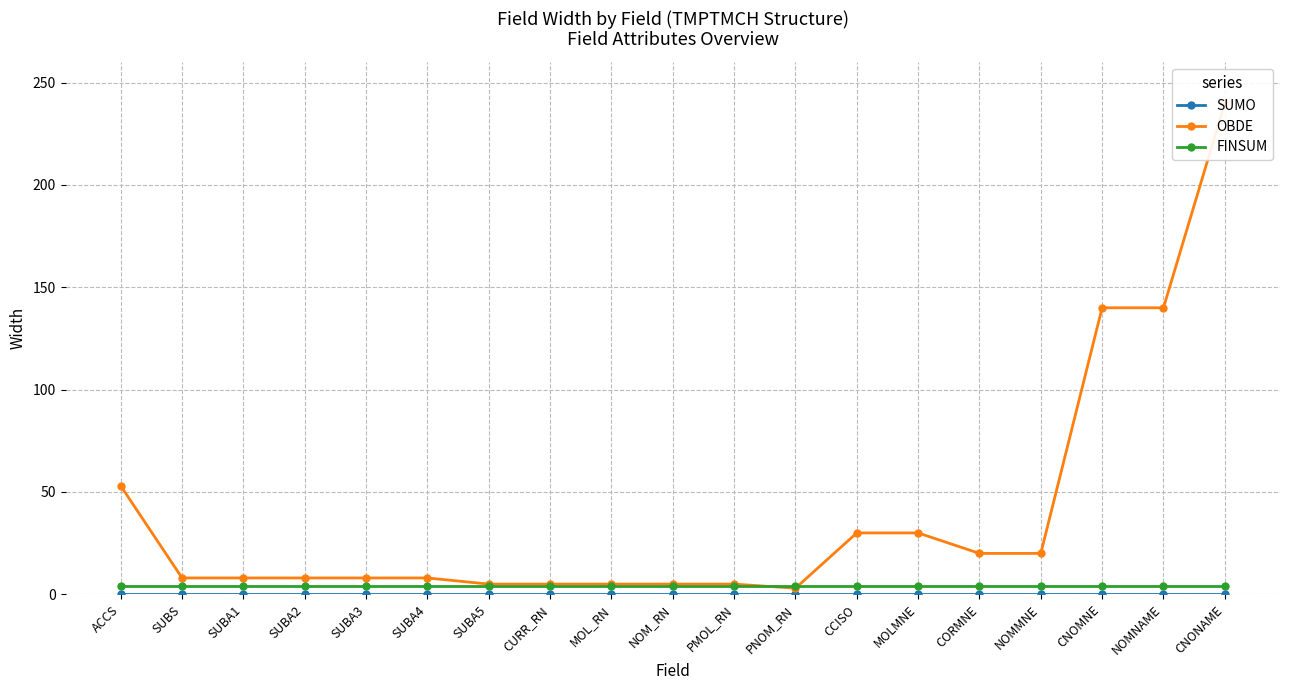

True or false: SUMO and OBDE cross at least once.

False